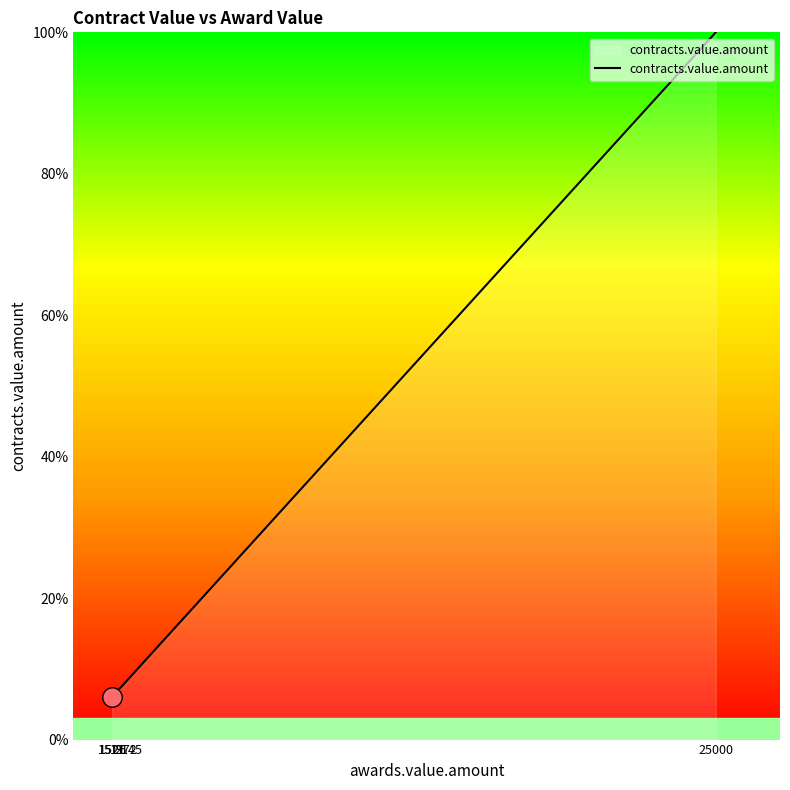

Which has a higher value, 1511 or 1972?

1972